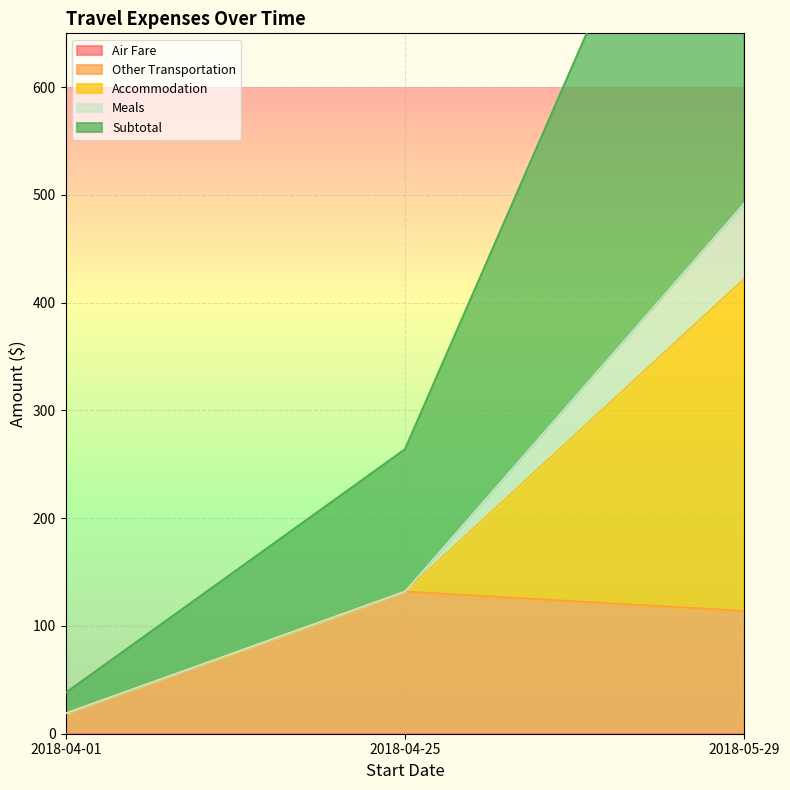

Does the chart display data point markers on the line(s)?

No